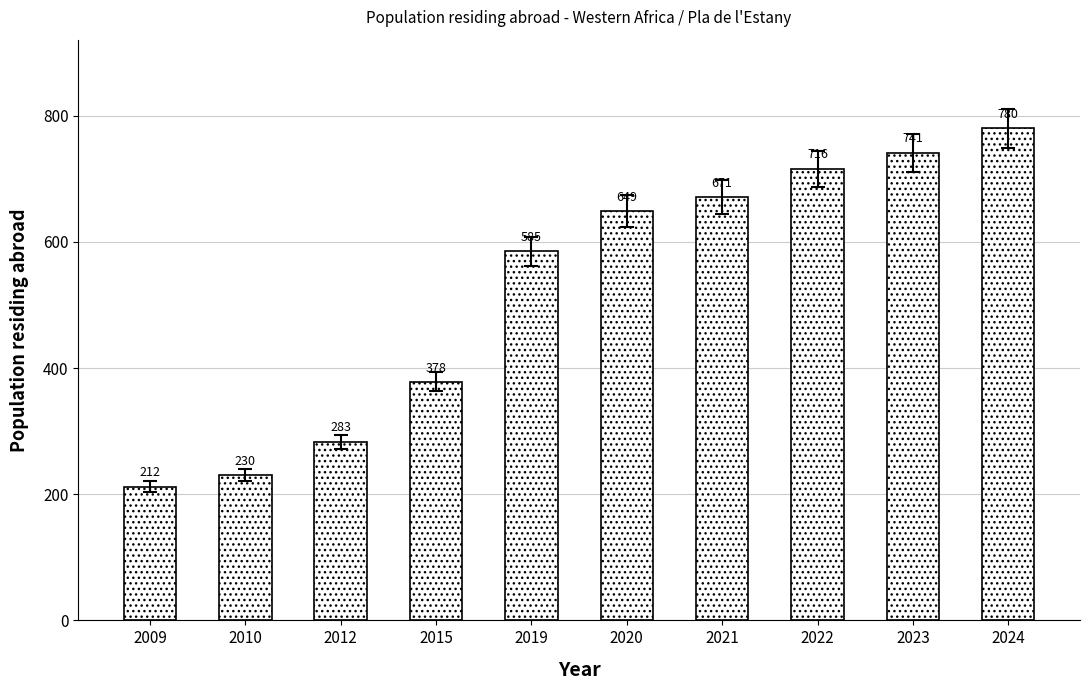

The chart shows a value of 437 at 2022. True or false?

False